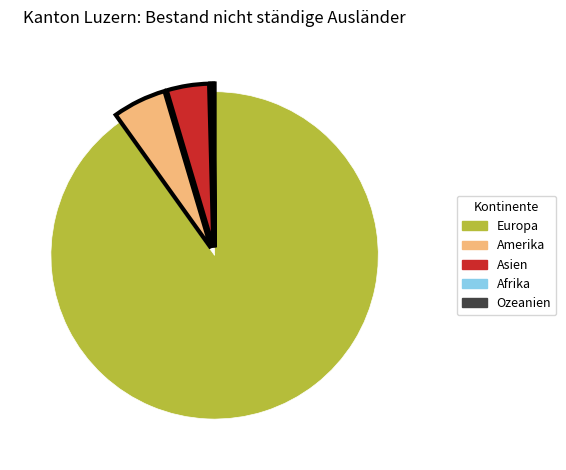

Which slice represents more than half of the pie?

Europa